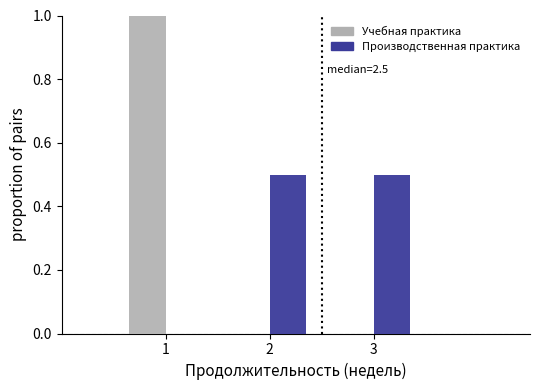

Reading left to right, transcribe all the data shown in this chart.

Учебная практика: 1=1.0	2=0.0	3=0.0
Производственная практика: 1=0.0	2=0.5	3=0.5